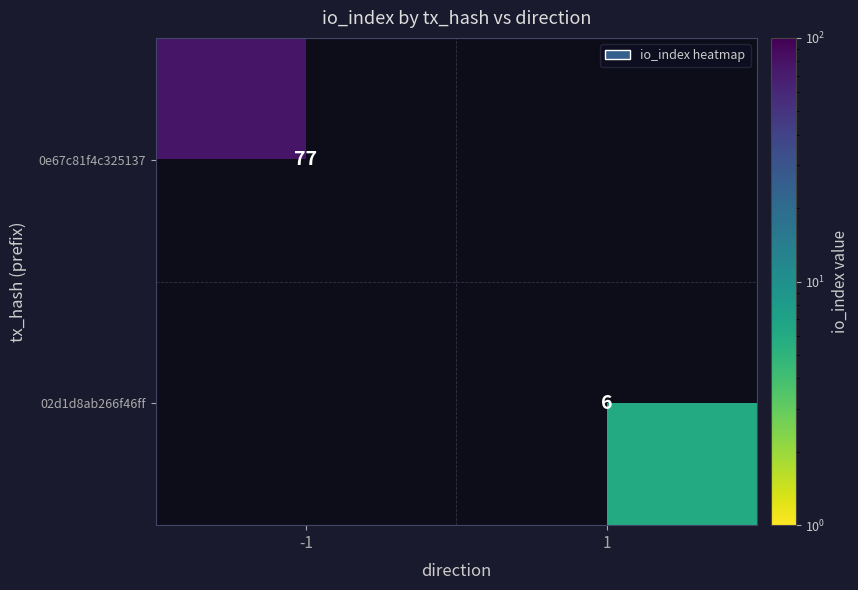

The value of 02d1d8ab266f46ff at 1 is 6. True or false?

True